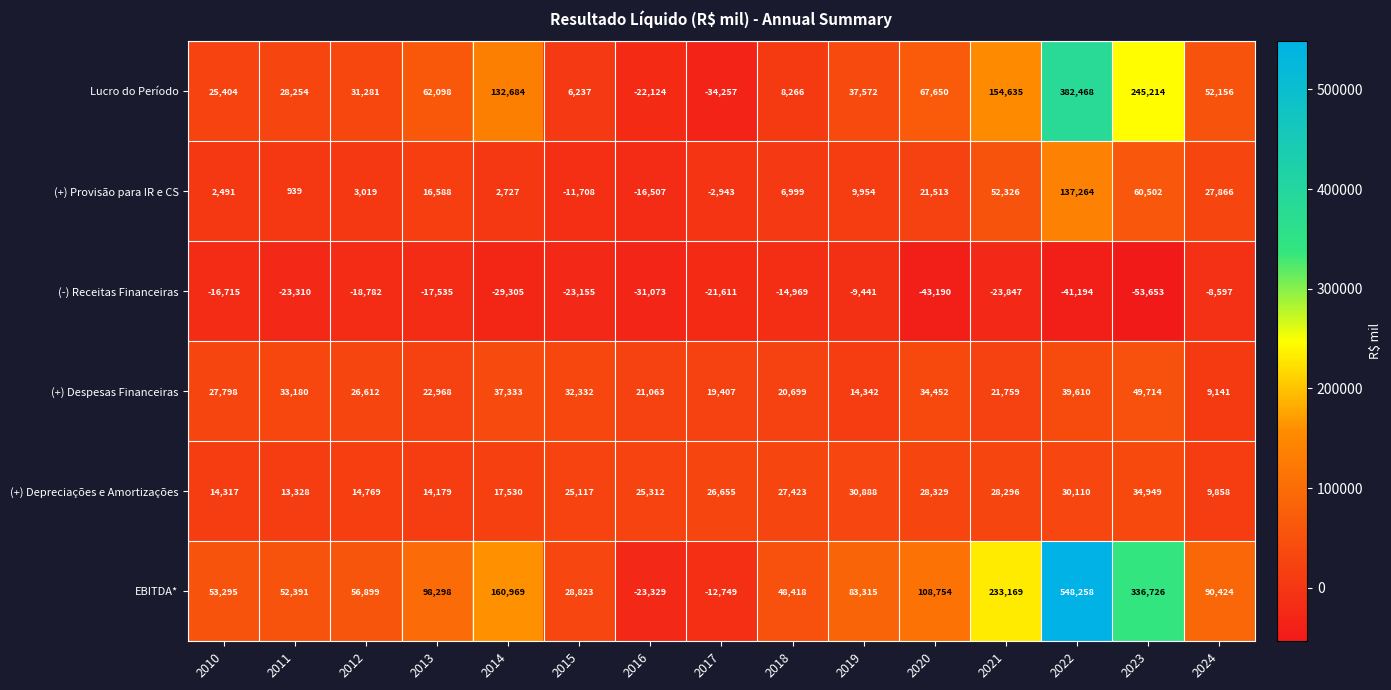

Count the number of data series in this chart.

6